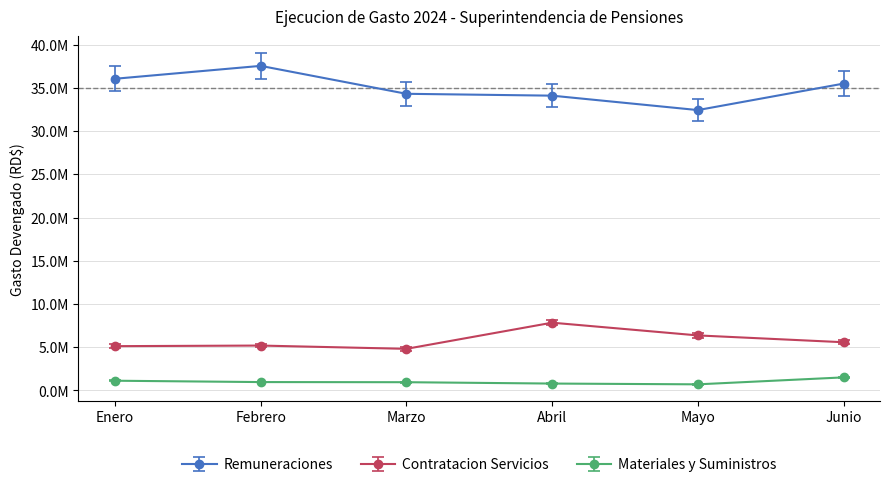

Is this an area chart (filled region under the line)?

No